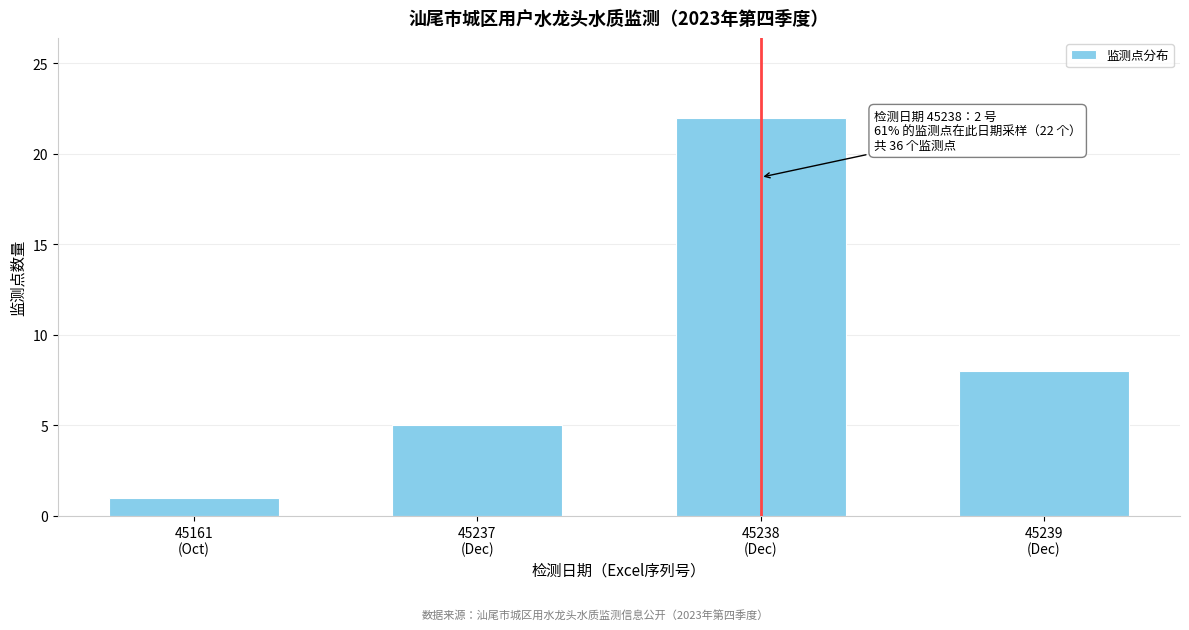

Reading right to left, what are all the values shown in this chart?

8	22	5	1